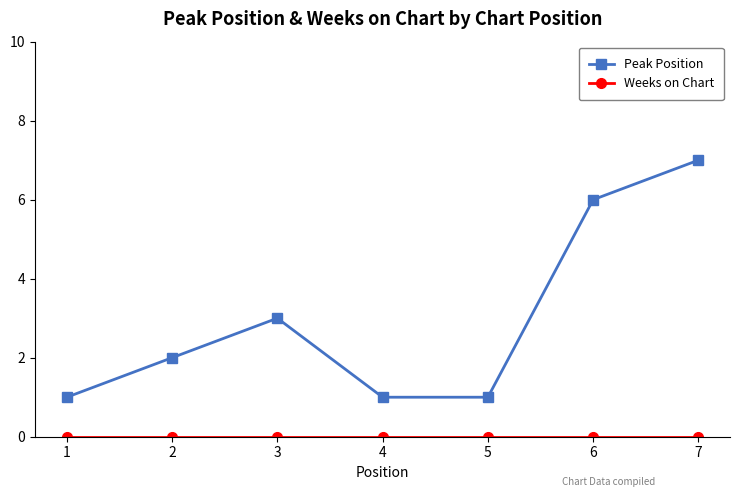

At which label is Peak Position closest to 4?

3